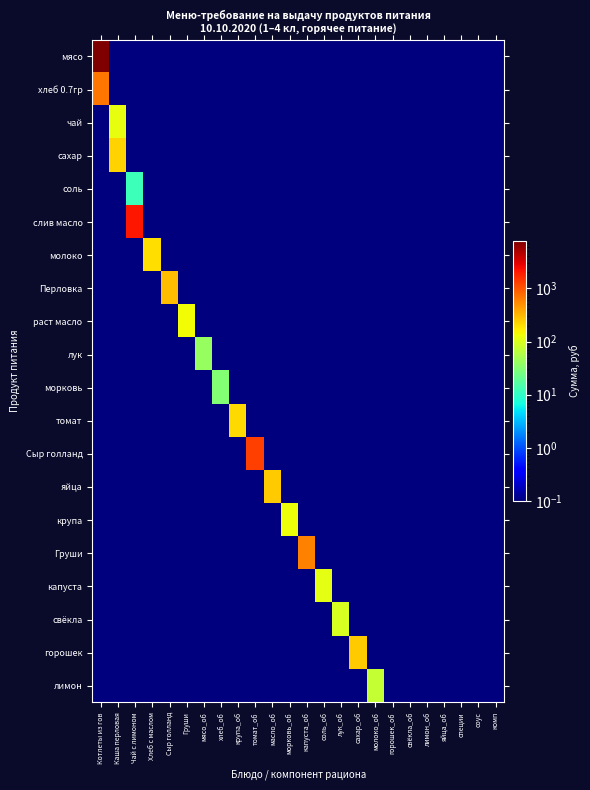

Reading left to right, extract all data points from this chart.

мясо: Котлеты из гов=7717.5	Каша перловая=0.1	Чай с лимоном=0.1	Хлеб с маслом=0.1	Сыр голланд=0.1	Груши=0.1	мясо_об=0.1	хлеб_об=0.1	крупа_об=0.1	томат_об=0.1	масло_об=0.1	морковь_об=0.1	капуста_об=0.1	соль_об=0.1	лук_об=0.1	сахар_об=0.1	молоко_об=0.1	горошек_об=0.1	свёкла_об=0.1	лимон_об=0.1	яйца_об=0.1	специи=0.1	соус=0.1	комп=0.1
хлеб 0.7гр: Котлеты из гов=679.0	Каша перловая=0.1	Чай с лимоном=0.1	Хлеб с маслом=0.1	Сыр голланд=0.1	Груши=0.1	мясо_об=0.1	хлеб_об=0.1	крупа_об=0.1	томат_об=0.1	масло_об=0.1	морковь_об=0.1	капуста_об=0.1	соль_об=0.1	лук_об=0.1	сахар_об=0.1	молоко_об=0.1	горошек_об=0.1	свёкла_об=0.1	лимон_об=0.1	яйца_об=0.1	специи=0.1	соус=0.1	комп=0.1
чай: Котлеты из гов=0.1	Каша перловая=122.5	Чай с лимоном=0.1	Хлеб с маслом=0.1	Сыр голланд=0.1	Груши=0.1	мясо_об=0.1	хлеб_об=0.1	крупа_об=0.1	томат_об=0.1	масло_об=0.1	морковь_об=0.1	капуста_об=0.1	соль_об=0.1	лук_об=0.1	сахар_об=0.1	молоко_об=0.1	горошек_об=0.1	свёкла_об=0.1	лимон_об=0.1	яйца_об=0.1	специи=0.1	соус=0.1	комп=0.1
сахар: Котлеты из гов=0.1	Каша перловая=229.1	Чай с лимоном=0.1	Хлеб с маслом=0.1	Сыр голланд=0.1	Груши=0.1	мясо_об=0.1	хлеб_об=0.1	крупа_об=0.1	томат_об=0.1	масло_об=0.1	морковь_об=0.1	капуста_об=0.1	соль_об=0.1	лук_об=0.1	сахар_об=0.1	молоко_об=0.1	горошек_об=0.1	свёкла_об=0.1	лимон_об=0.1	яйца_об=0.1	специи=0.1	соус=0.1	комп=0.1
соль: Котлеты из гов=0.1	Каша перловая=0.1	Чай с лимоном=11.8	Хлеб с маслом=0.1	Сыр голланд=0.1	Груши=0.1	мясо_об=0.1	хлеб_об=0.1	крупа_об=0.1	томат_об=0.1	масло_об=0.1	морковь_об=0.1	капуста_об=0.1	соль_об=0.1	лук_об=0.1	сахар_об=0.1	молоко_об=0.1	горошек_об=0.1	свёкла_об=0.1	лимон_об=0.1	яйца_об=0.1	специи=0.1	соус=0.1	комп=0.1
слив масло: Котлеты из гов=0.1	Каша перловая=0.1	Чай с лимоном=2150.6	Хлеб с маслом=0.1	Сыр голланд=0.1	Груши=0.1	мясо_об=0.1	хлеб_об=0.1	крупа_об=0.1	томат_об=0.1	масло_об=0.1	морковь_об=0.1	капуста_об=0.1	соль_об=0.1	лук_об=0.1	сахар_об=0.1	молоко_об=0.1	горошек_об=0.1	свёкла_об=0.1	лимон_об=0.1	яйца_об=0.1	специи=0.1	соус=0.1	комп=0.1
молоко: Котлеты из гов=0.1	Каша перловая=0.1	Чай с лимоном=0.1	Хлеб с маслом=195.8	Сыр голланд=0.1	Груши=0.1	мясо_об=0.1	хлеб_об=0.1	крупа_об=0.1	томат_об=0.1	масло_об=0.1	морковь_об=0.1	капуста_об=0.1	соль_об=0.1	лук_об=0.1	сахар_об=0.1	молоко_об=0.1	горошек_об=0.1	свёкла_об=0.1	лимон_об=0.1	яйца_об=0.1	специи=0.1	соус=0.1	комп=0.1
Перловка: Котлеты из гов=0.1	Каша перловая=0.1	Чай с лимоном=0.1	Хлеб с маслом=0.1	Сыр голланд=294.0	Груши=0.1	мясо_об=0.1	хлеб_об=0.1	крупа_об=0.1	томат_об=0.1	масло_об=0.1	морковь_об=0.1	капуста_об=0.1	соль_об=0.1	лук_об=0.1	сахар_об=0.1	молоко_об=0.1	горошек_об=0.1	свёкла_об=0.1	лимон_об=0.1	яйца_об=0.1	специи=0.1	соус=0.1	комп=0.1
раст масло: Котлеты из гов=0.1	Каша перловая=0.1	Чай с лимоном=0.1	Хлеб с маслом=0.1	Сыр голланд=0.1	Груши=140.9	мясо_об=0.1	хлеб_об=0.1	крупа_об=0.1	томат_об=0.1	масло_об=0.1	морковь_об=0.1	капуста_об=0.1	соль_об=0.1	лук_об=0.1	сахар_об=0.1	молоко_об=0.1	горошек_об=0.1	свёкла_об=0.1	лимон_об=0.1	яйца_об=0.1	специи=0.1	соус=0.1	комп=0.1
лук: Котлеты из гов=0.1	Каша перловая=0.1	Чай с лимоном=0.1	Хлеб с маслом=0.1	Сыр голланд=0.1	Груши=0.1	мясо_об=39.7	хлеб_об=0.1	крупа_об=0.1	томат_об=0.1	масло_об=0.1	морковь_об=0.1	капуста_об=0.1	соль_об=0.1	лук_об=0.1	сахар_об=0.1	молоко_об=0.1	горошек_об=0.1	свёкла_об=0.1	лимон_об=0.1	яйца_об=0.1	специи=0.1	соус=0.1	комп=0.1
морковь: Котлеты из гов=0.1	Каша перловая=0.1	Чай с лимоном=0.1	Хлеб с маслом=0.1	Сыр голланд=0.1	Груши=0.1	мясо_об=0.1	хлеб_об=30.6	крупа_об=0.1	томат_об=0.1	масло_об=0.1	морковь_об=0.1	капуста_об=0.1	соль_об=0.1	лук_об=0.1	сахар_об=0.1	молоко_об=0.1	горошек_об=0.1	свёкла_об=0.1	лимон_об=0.1	яйца_об=0.1	специи=0.1	соус=0.1	комп=0.1
томат: Котлеты из гов=0.1	Каша перловая=0.1	Чай с лимоном=0.1	Хлеб с маслом=0.1	Сыр голланд=0.1	Груши=0.1	мясо_об=0.1	хлеб_об=0.1	крупа_об=201.3	томат_об=0.1	масло_об=0.1	морковь_об=0.1	капуста_об=0.1	соль_об=0.1	лук_об=0.1	сахар_об=0.1	молоко_об=0.1	горошек_об=0.1	свёкла_об=0.1	лимон_об=0.1	яйца_об=0.1	специи=0.1	соус=0.1	комп=0.1
Сыр голланд: Котлеты из гов=0.1	Каша перловая=0.1	Чай с лимоном=0.1	Хлеб с маслом=0.1	Сыр голланд=0.1	Груши=0.1	мясо_об=0.1	хлеб_об=0.1	крупа_об=0.1	томат_об=1274.0	масло_об=0.1	морковь_об=0.1	капуста_об=0.1	соль_об=0.1	лук_об=0.1	сахар_об=0.1	молоко_об=0.1	горошек_об=0.1	свёкла_об=0.1	лимон_об=0.1	яйца_об=0.1	специи=0.1	соус=0.1	комп=0.1
яйца: Котлеты из гов=0.1	Каша перловая=0.1	Чай с лимоном=0.1	Хлеб с маслом=0.1	Сыр голланд=0.1	Груши=0.1	мясо_об=0.1	хлеб_об=0.1	крупа_об=0.1	томат_об=0.1	масло_об=245.0	морковь_об=0.1	капуста_об=0.1	соль_об=0.1	лук_об=0.1	сахар_об=0.1	молоко_об=0.1	горошек_об=0.1	свёкла_об=0.1	лимон_об=0.1	яйца_об=0.1	специи=0.1	соус=0.1	комп=0.1
крупа: Котлеты из гов=0.1	Каша перловая=0.1	Чай с лимоном=0.1	Хлеб с маслом=0.1	Сыр голланд=0.1	Груши=0.1	мясо_об=0.1	хлеб_об=0.1	крупа_об=0.1	томат_об=0.1	масло_об=0.1	морковь_об=129.5	капуста_об=0.1	соль_об=0.1	лук_об=0.1	сахар_об=0.1	молоко_об=0.1	горошек_об=0.1	свёкла_об=0.1	лимон_об=0.1	яйца_об=0.1	специи=0.1	соус=0.1	комп=0.1
Груши: Котлеты из гов=0.1	Каша перловая=0.1	Чай с лимоном=0.1	Хлеб с маслом=0.1	Сыр голланд=0.1	Груши=0.1	мясо_об=0.1	хлеб_об=0.1	крупа_об=0.1	томат_об=0.1	масло_об=0.1	морковь_об=0.1	капуста_об=588.0	соль_об=0.1	лук_об=0.1	сахар_об=0.1	молоко_об=0.1	горошек_об=0.1	свёкла_об=0.1	лимон_об=0.1	яйца_об=0.1	специи=0.1	соус=0.1	комп=0.1
капуста: Котлеты из гов=0.1	Каша перловая=0.1	Чай с лимоном=0.1	Хлеб с маслом=0.1	Сыр голланд=0.1	Груши=0.1	мясо_об=0.1	хлеб_об=0.1	крупа_об=0.1	томат_об=0.1	масло_об=0.1	морковь_об=0.1	капуста_об=0.1	соль_об=117.6	лук_об=0.1	сахар_об=0.1	молоко_об=0.1	горошек_об=0.1	свёкла_об=0.1	лимон_об=0.1	яйца_об=0.1	специи=0.1	соус=0.1	комп=0.1
свёкла: Котлеты из гов=0.1	Каша перловая=0.1	Чай с лимоном=0.1	Хлеб с маслом=0.1	Сыр голланд=0.1	Груши=0.1	мясо_об=0.1	хлеб_об=0.1	крупа_об=0.1	томат_об=0.1	масло_об=0.1	морковь_об=0.1	капуста_об=0.1	соль_об=0.1	лук_об=98.0	сахар_об=0.1	молоко_об=0.1	горошек_об=0.1	свёкла_об=0.1	лимон_об=0.1	яйца_об=0.1	специи=0.1	соус=0.1	комп=0.1
горошек: Котлеты из гов=0.1	Каша перловая=0.1	Чай с лимоном=0.1	Хлеб с маслом=0.1	Сыр голланд=0.1	Груши=0.1	мясо_об=0.1	хлеб_об=0.1	крупа_об=0.1	томат_об=0.1	масло_об=0.1	морковь_об=0.1	капуста_об=0.1	соль_об=0.1	лук_об=0.1	сахар_об=245.0	молоко_об=0.1	горошек_об=0.1	свёкла_об=0.1	лимон_об=0.1	яйца_об=0.1	специи=0.1	соус=0.1	комп=0.1
лимон: Котлеты из гов=0.1	Каша перловая=0.1	Чай с лимоном=0.1	Хлеб с маслом=0.1	Сыр голланд=0.1	Груши=0.1	мясо_об=0.1	хлеб_об=0.1	крупа_об=0.1	томат_об=0.1	масло_об=0.1	морковь_об=0.1	капуста_об=0.1	соль_об=0.1	лук_об=0.1	сахар_об=0.1	молоко_об=73.5	горошек_об=0.1	свёкла_об=0.1	лимон_об=0.1	яйца_об=0.1	специи=0.1	соус=0.1	комп=0.1